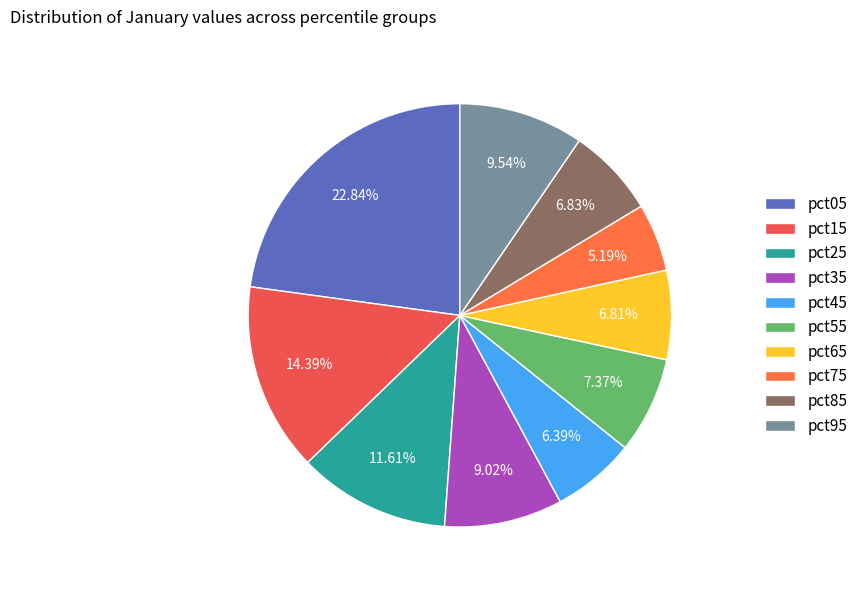

What is the change in value from pct75 to pct85?

+0.1